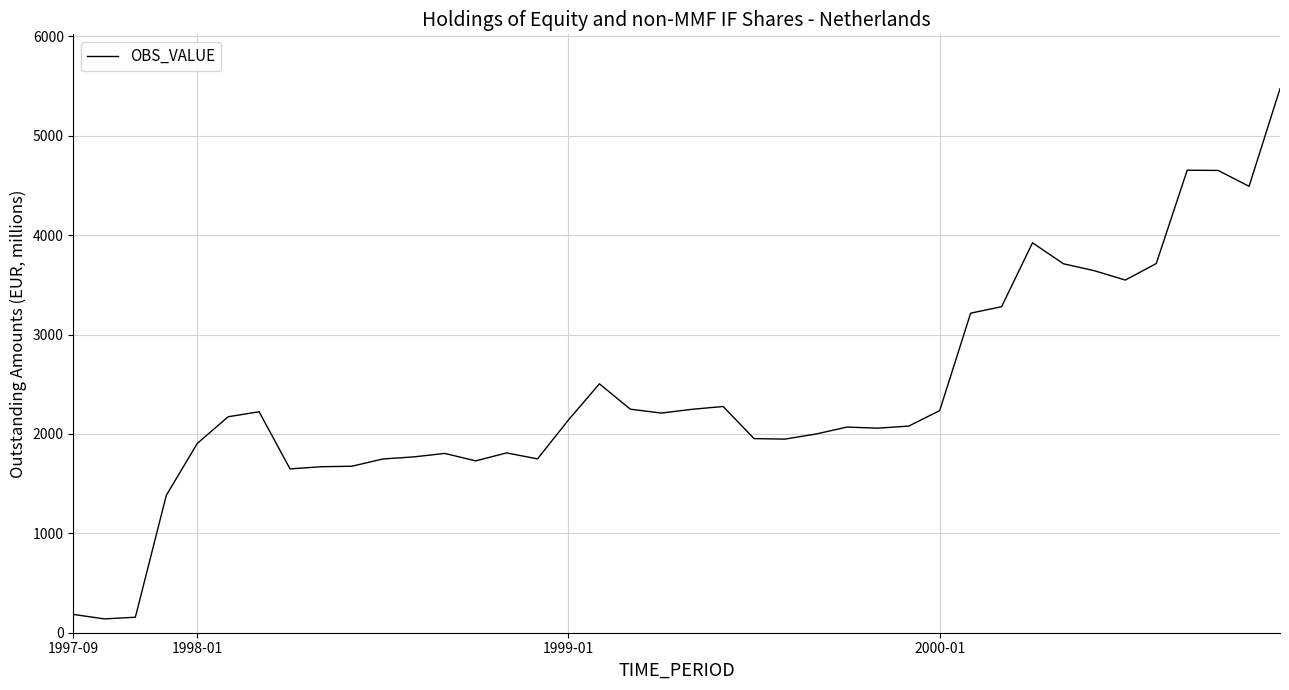

What is the maximum value shown in the chart?

5473